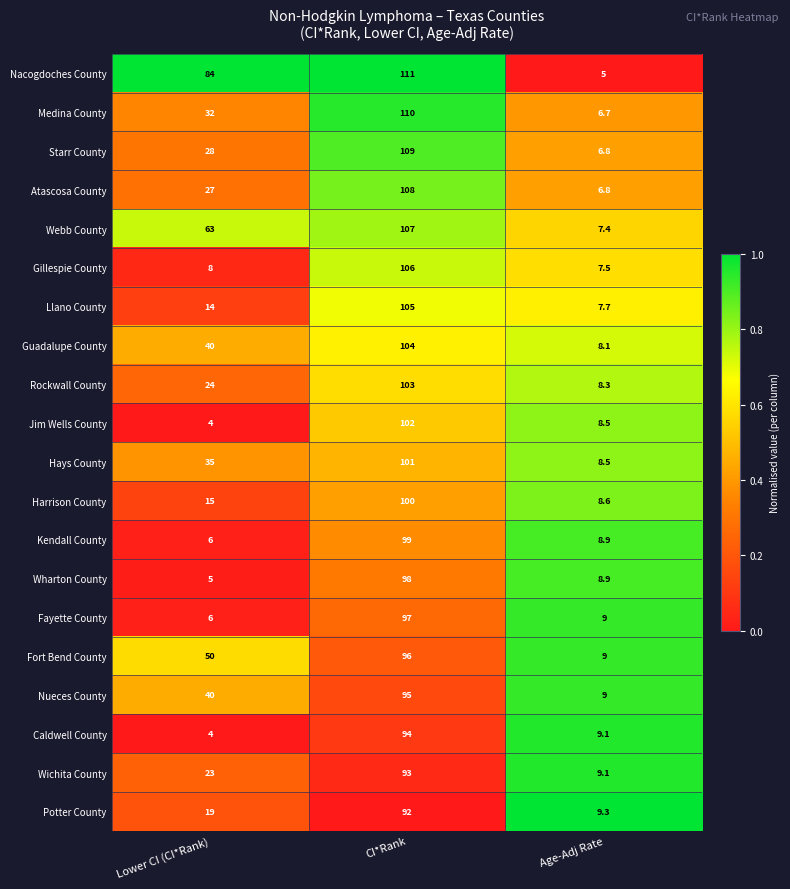

Rank the series by their maximum value, from highest to lowest.

Nacogdoches County, Medina County, Starr County, Atascosa County, Webb County, Gillespie County, Llano County, Guadalupe County, Rockwall County, Jim Wells County, Hays County, Harrison County, Kendall County, Wharton County, Fayette County, Fort Bend County, Nueces County, Caldwell County, Wichita County, Potter County